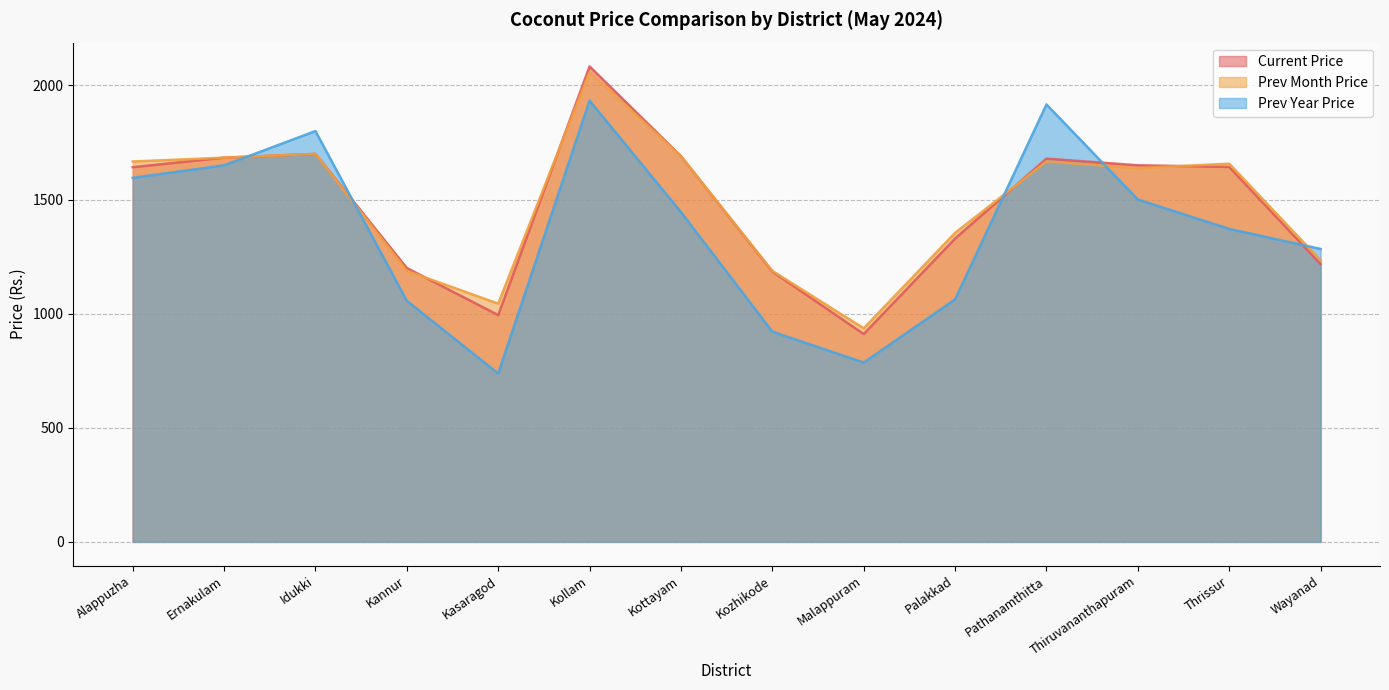

The value of Prev Year Price at Thrissur is 337.7. True or false?

False